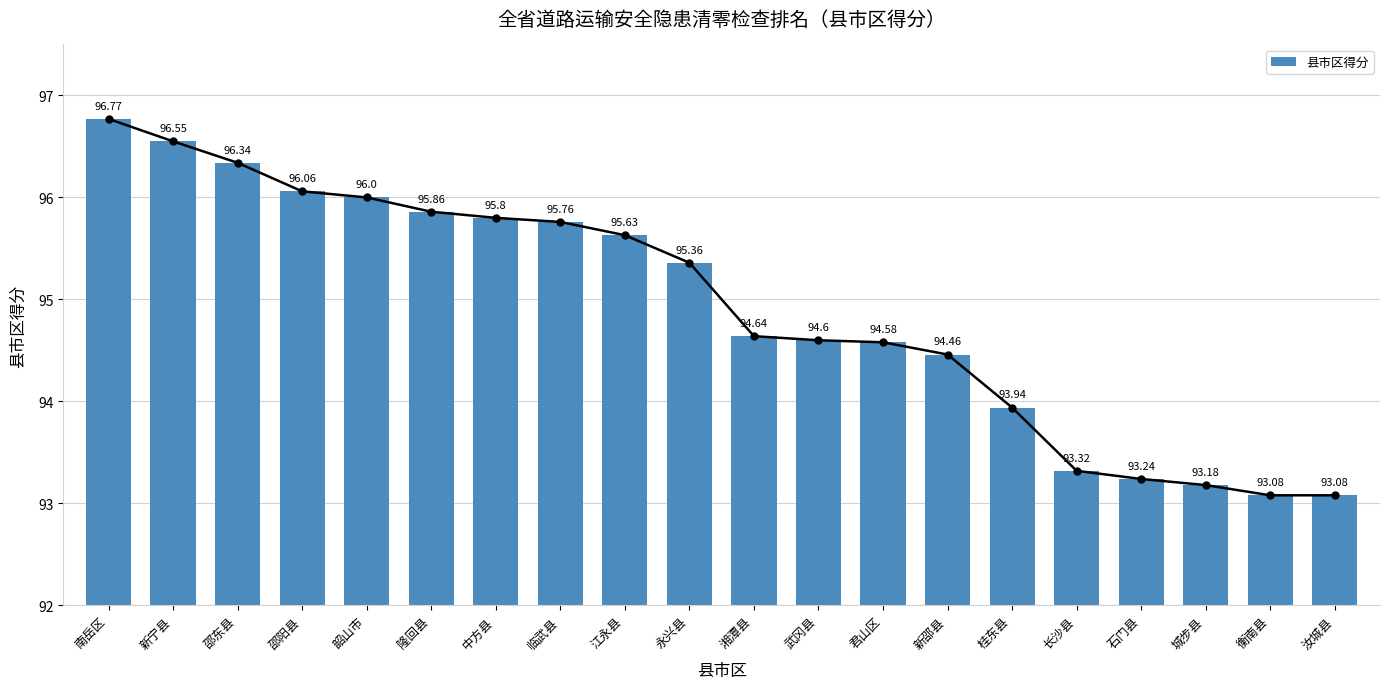

Reading left to right, extract all data points from this chart.

南岳区=96.8	新宁县=96.5	邵东县=96.3	邵阳县=96.1	韶山市=96.0	隆回县=95.9	中方县=95.8	临武县=95.8	江永县=95.6	永兴县=95.4	湘潭县=94.6	武冈县=94.6	君山区=94.6	新邵县=94.5	桂东县=93.9	长沙县=93.3	石门县=93.2	城步县=93.2	衡南县=93.1	汝城县=93.1